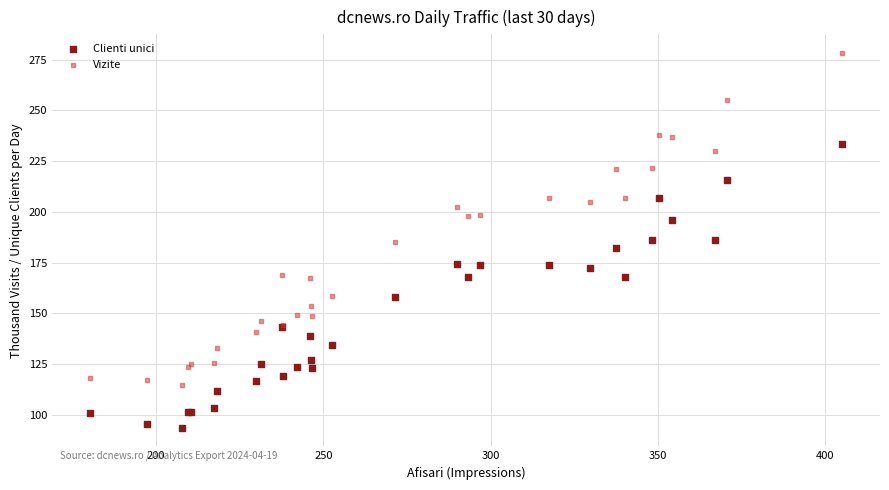

Which series reaches the minimum Y coordinate?

Clienti unici